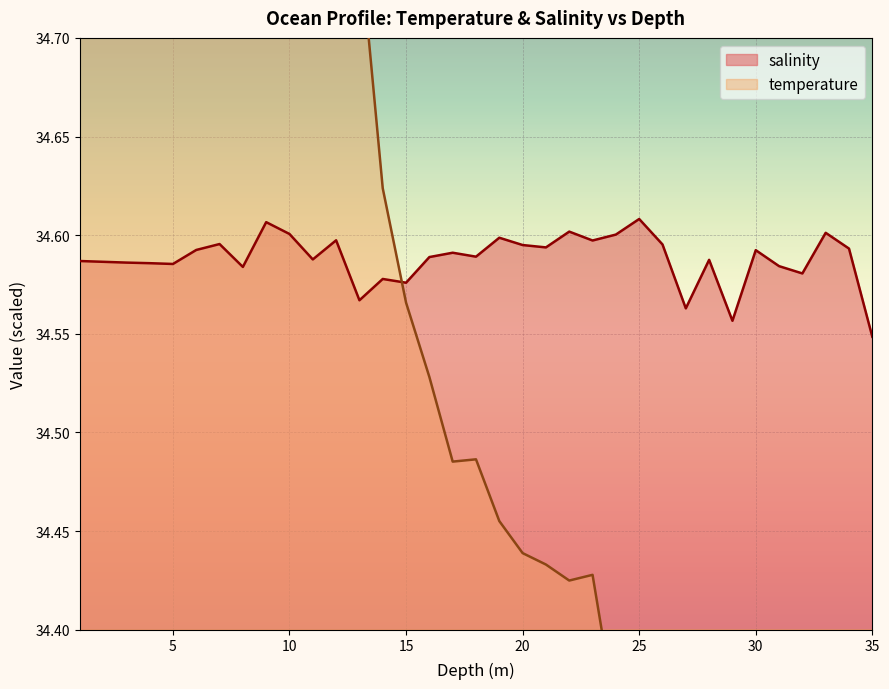

At which label is salinity closest to 34?

35